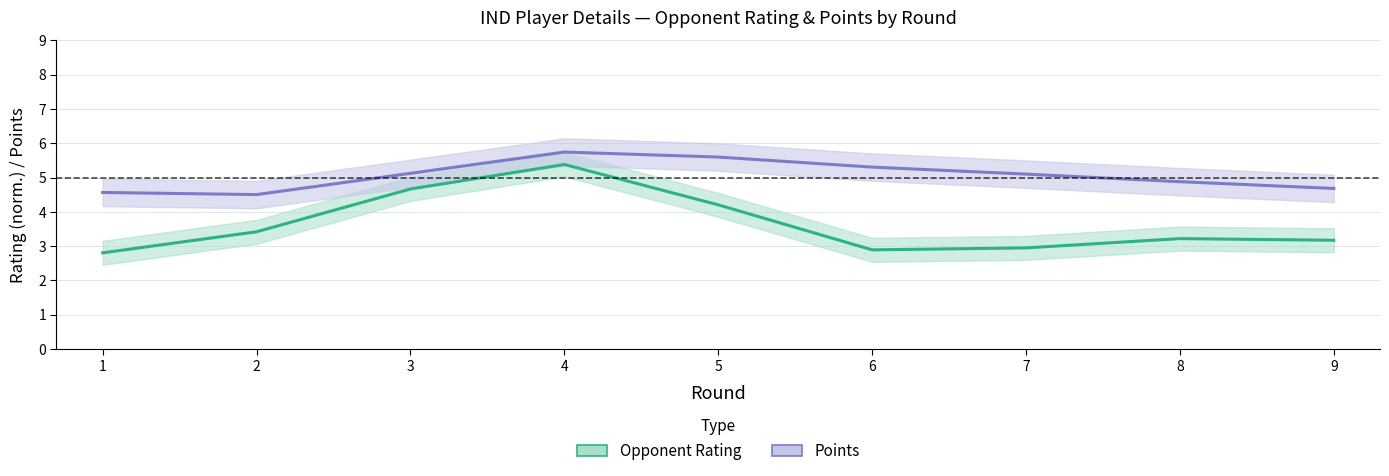

Reading left to right, extract all data points from this chart.

Opponent Rating: 2.8	3.4	4.7	5.4	4.2	2.9	2.9	3.2	3.2
Points: 4.6	4.5	5.1	5.7	5.6	5.3	5.1	4.9	4.7